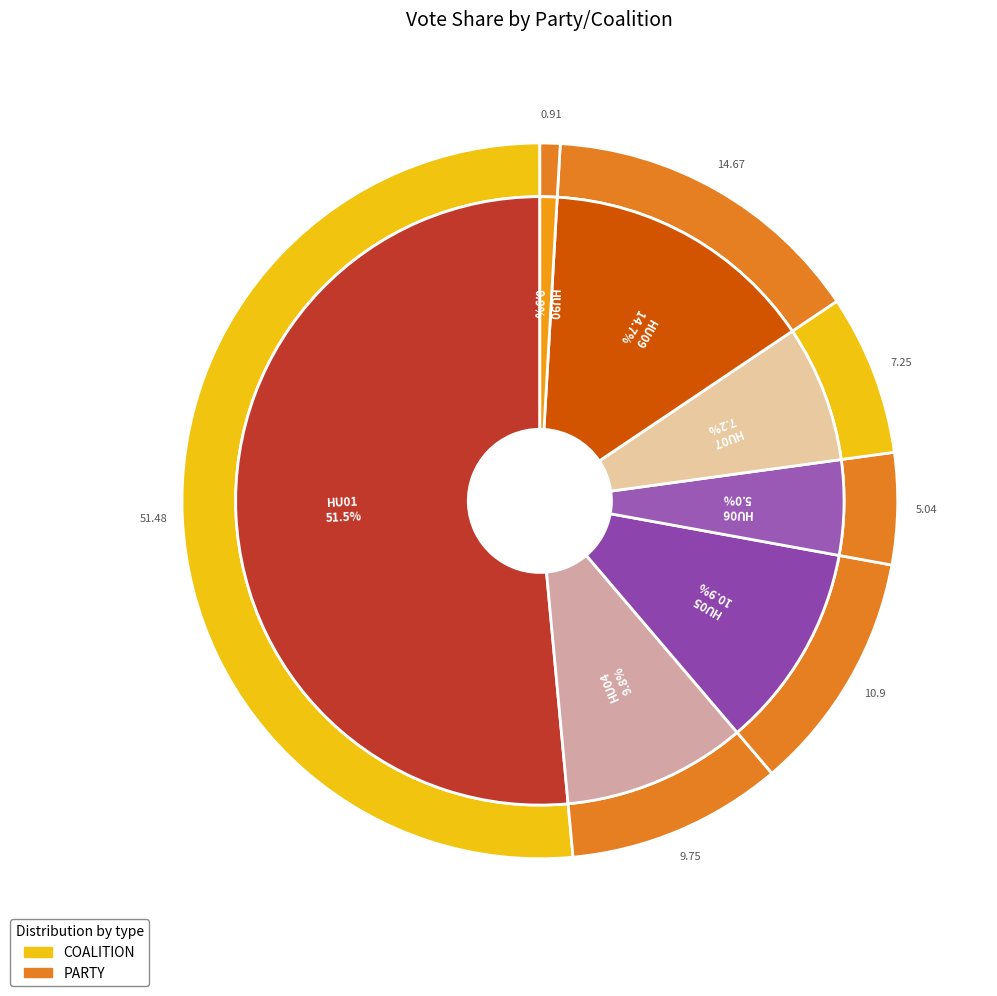

Which category has the smallest portion of the pie?

HU90